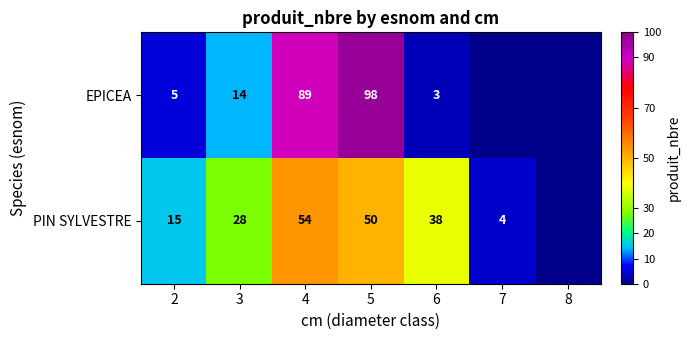

What is the spread (max minus min) of values at 3?

14